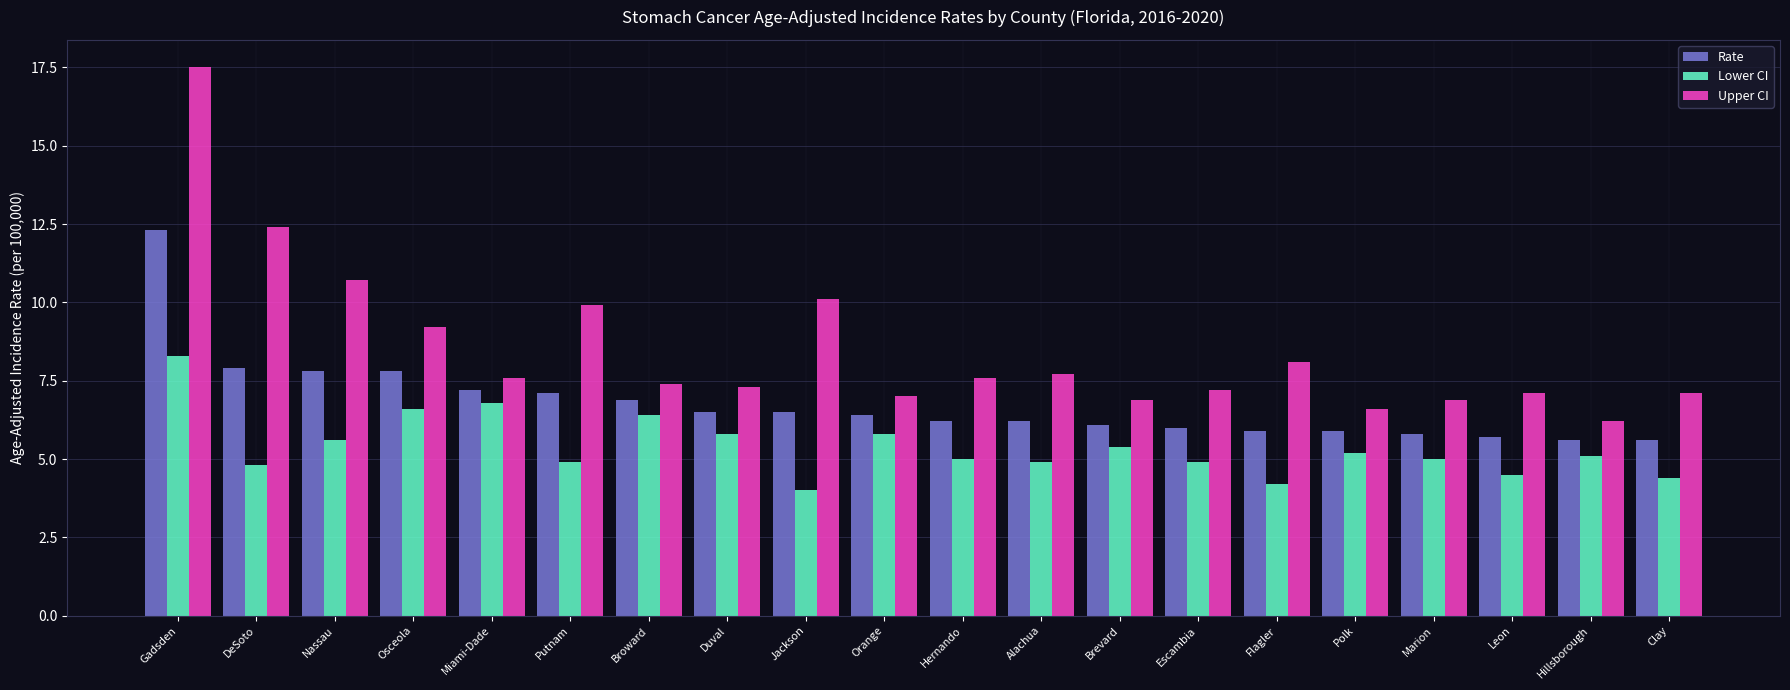

What is the total value across all series at Brevard?

18.4